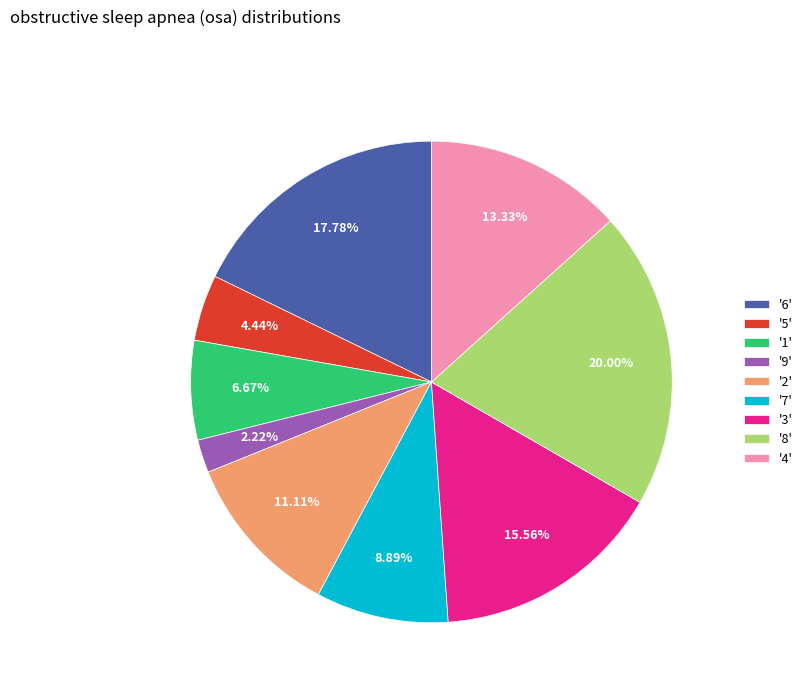

Between '1' and '4', which is larger?

'4'